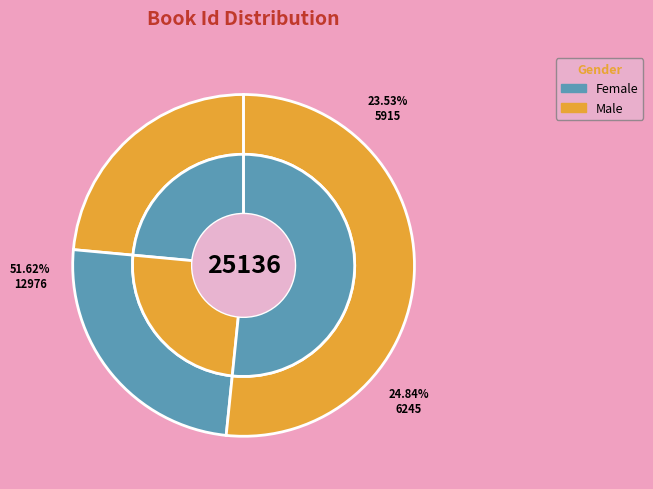

Is the sum of The Redbreast and Night Watch greater than half?

Yes